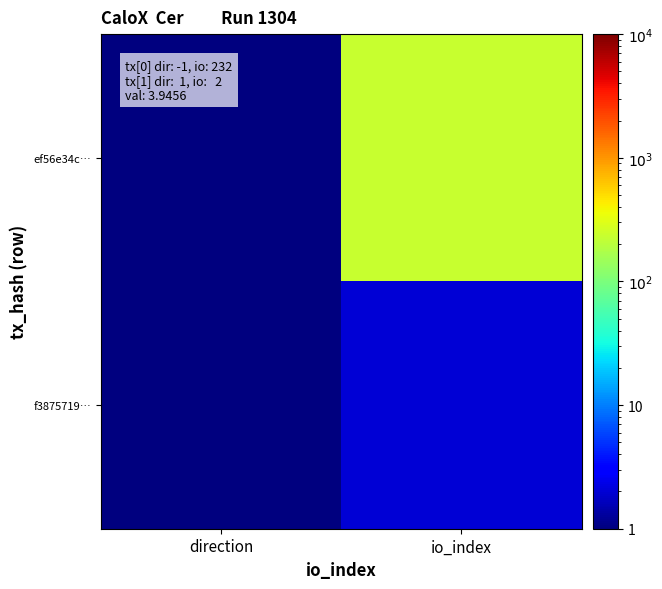

Reading left to right, list all the values displayed in this chart.

ef56e34c…: direction=1	io_index=232
f3875719…: direction=1	io_index=2